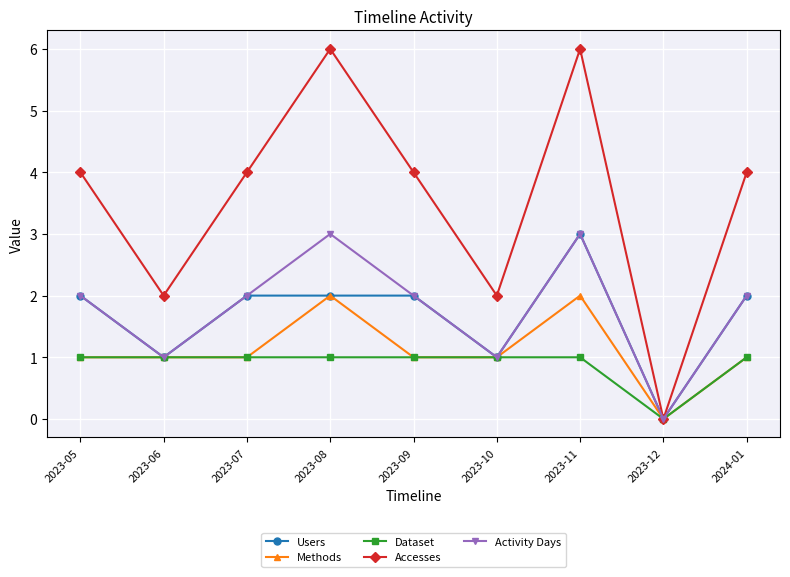

Reading right to left, extract all data points from this chart.

Users: 2024-01=2	2023-12=0	2023-11=3	2023-10=1	2023-09=2	2023-08=2	2023-07=2	2023-06=1	2023-05=2
Methods: 2024-01=1	2023-12=0	2023-11=2	2023-10=1	2023-09=1	2023-08=2	2023-07=1	2023-06=1	2023-05=1
Dataset: 2024-01=1	2023-12=0	2023-11=1	2023-10=1	2023-09=1	2023-08=1	2023-07=1	2023-06=1	2023-05=1
Accesses: 2024-01=4	2023-12=0	2023-11=6	2023-10=2	2023-09=4	2023-08=6	2023-07=4	2023-06=2	2023-05=4
Activity Days: 2024-01=2	2023-12=0	2023-11=3	2023-10=1	2023-09=2	2023-08=3	2023-07=2	2023-06=1	2023-05=2